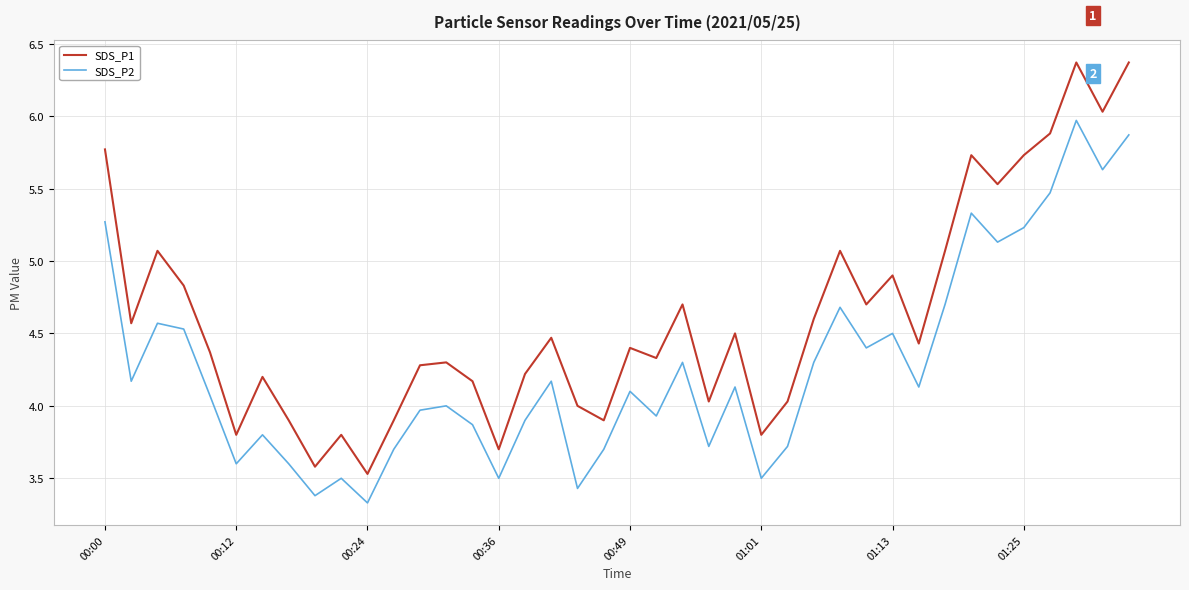

What is the difference between the second highest and second lowest values in the SDS_P1 series?

2.8